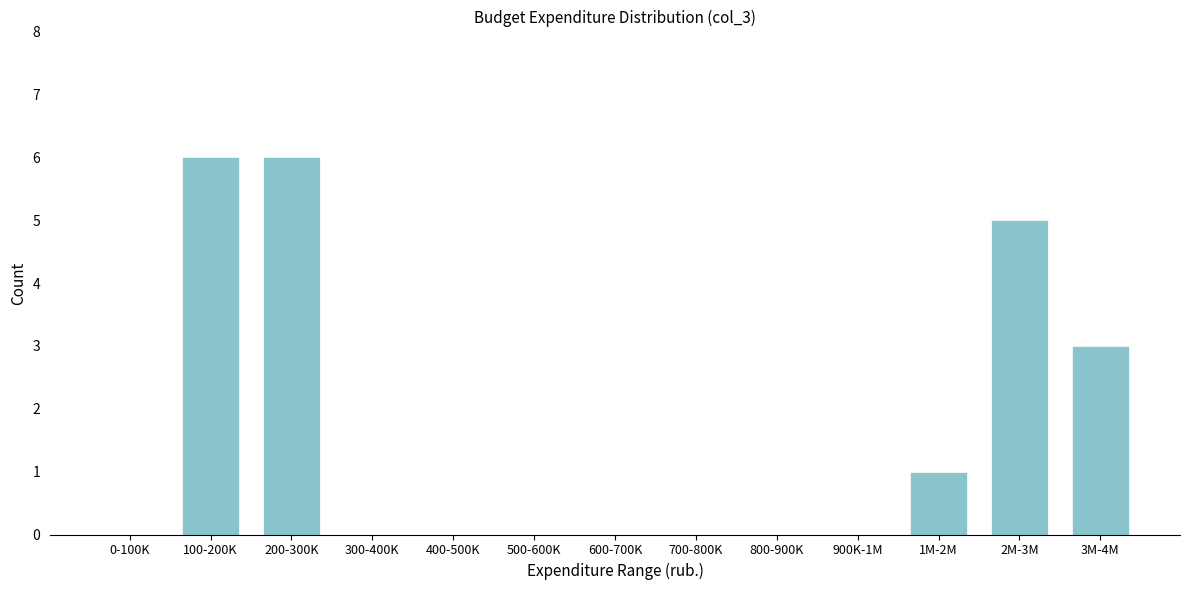

Reading left to right, extract all data points from this chart.

0-100K=0	100-200K=6	200-300K=6	300-400K=0	400-500K=0	500-600K=0	600-700K=0	700-800K=0	800-900K=0	900K-1M=0	1M-2M=1	2M-3M=5	3M-4M=3